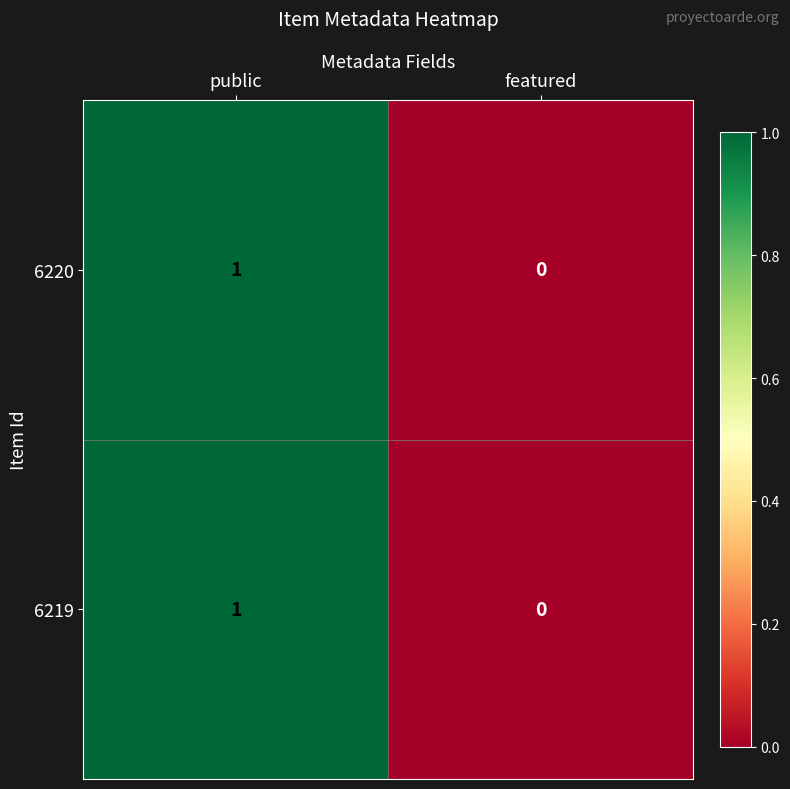

At which category does the chart reach its peak across all series?

public